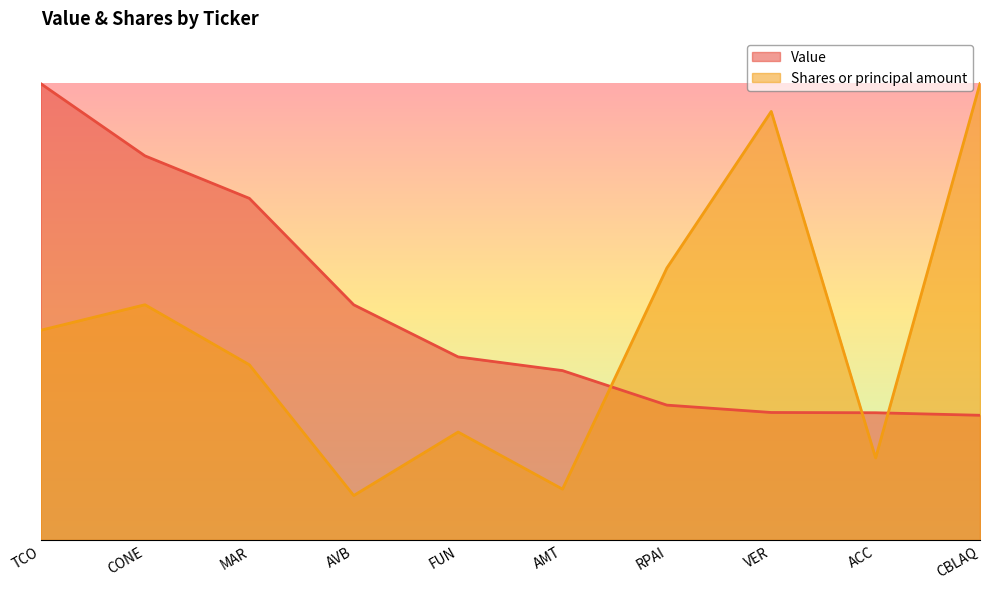

What position from the left is FUN?

5